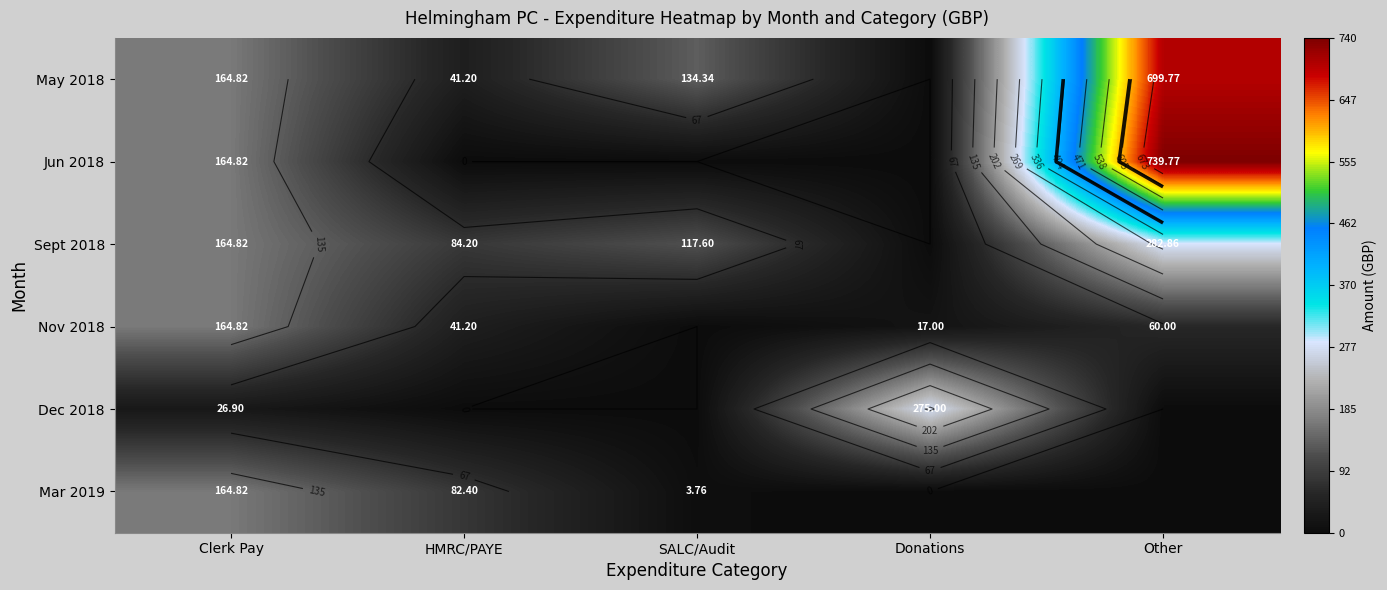

The Jun 2018 series shows 239.0 at Clerk Pay. True or false?

False